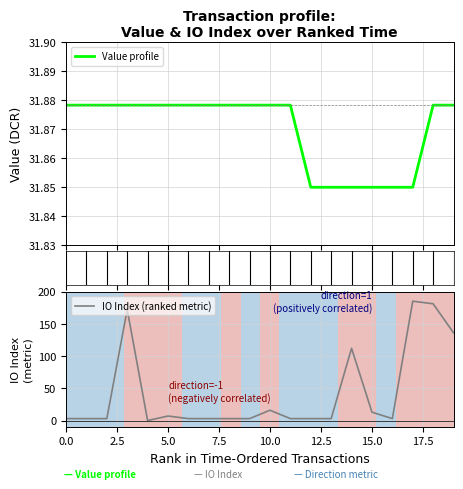

True or false: Value profile has a value of 11.7 at 10.

False